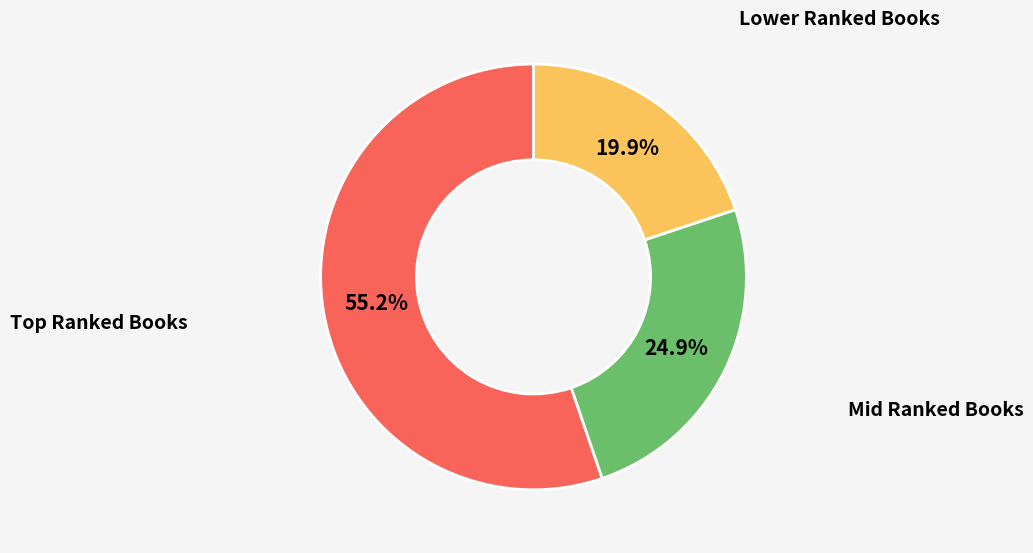

Does any single category account for the majority?

Yes